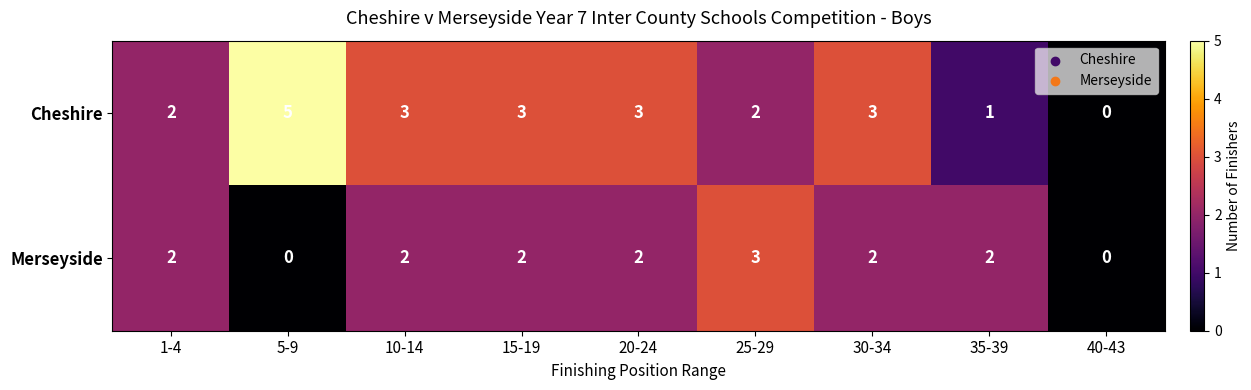

Count the Merseyside values in the range 2 to 3.

7